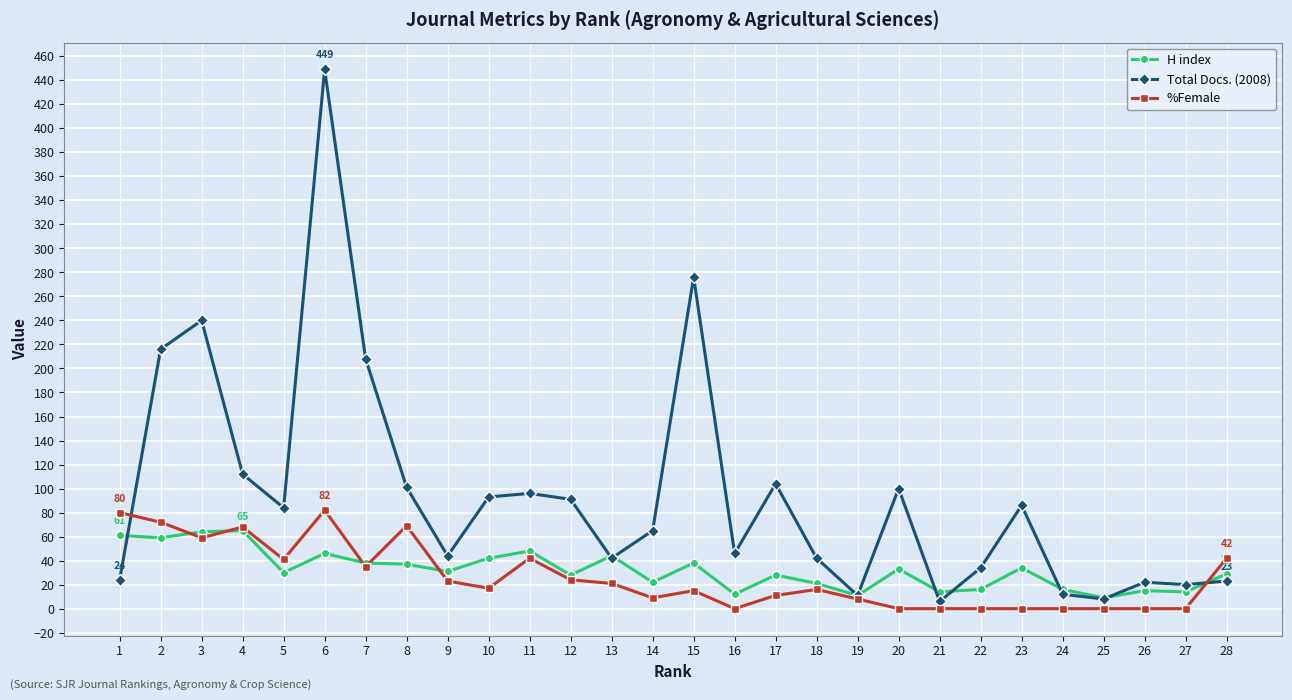

The %Female series shows 53 at 22. True or false?

False